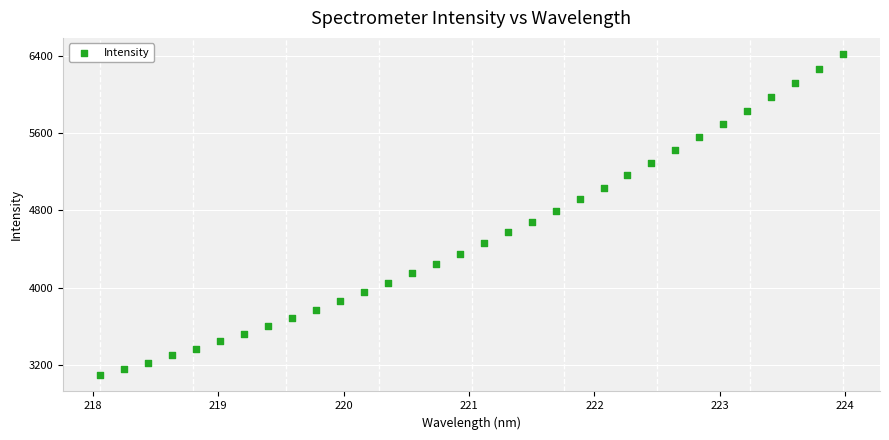

What is the range of X values (max minus min)?

5.9